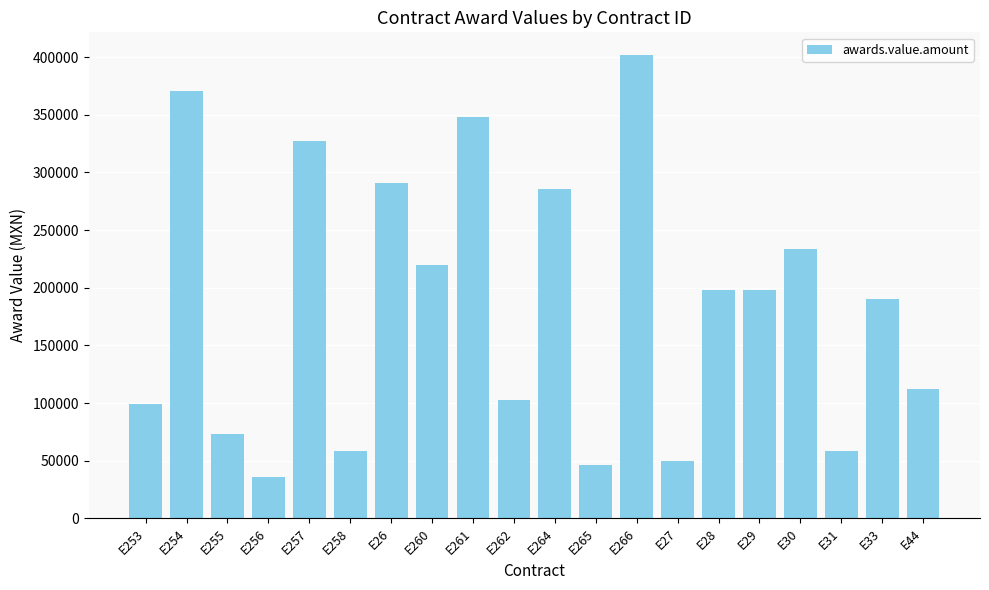

What is the difference between the maximum and minimum values?

365209.0